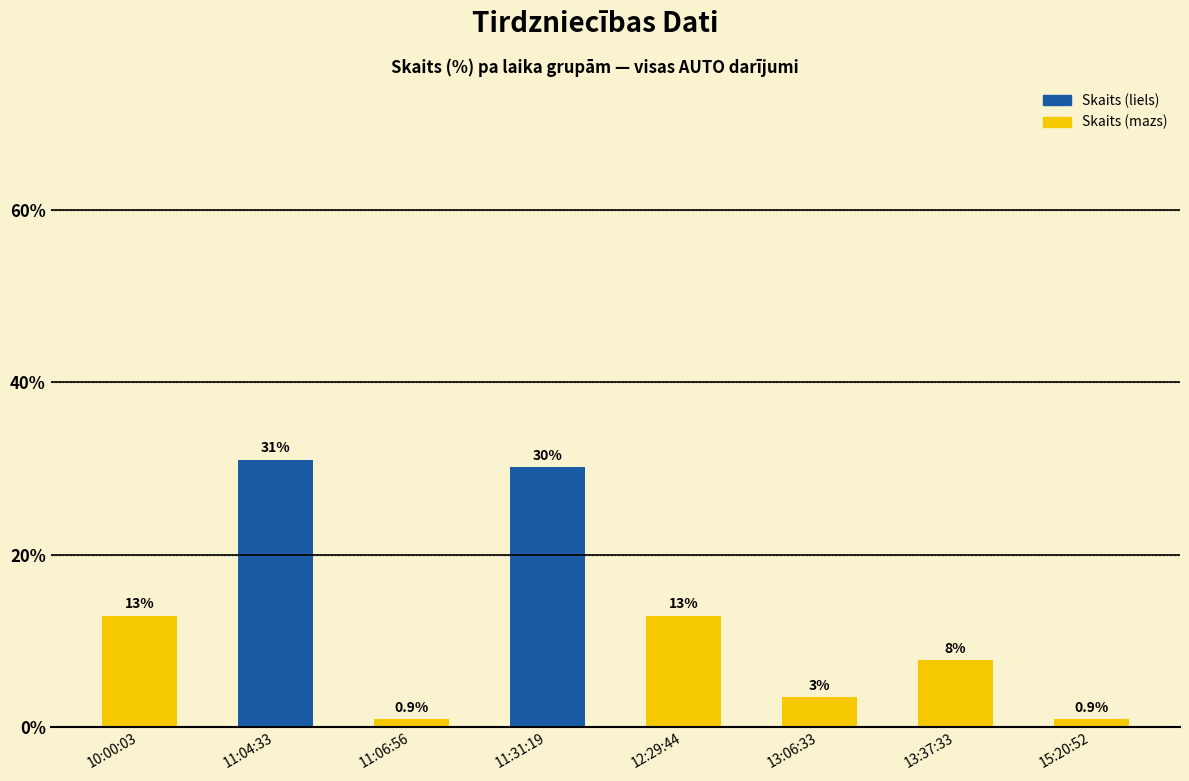

Reading left to right, list all the values displayed in this chart.

12.9	31.0	0.9	30.2	12.9	3.4	7.8	0.9